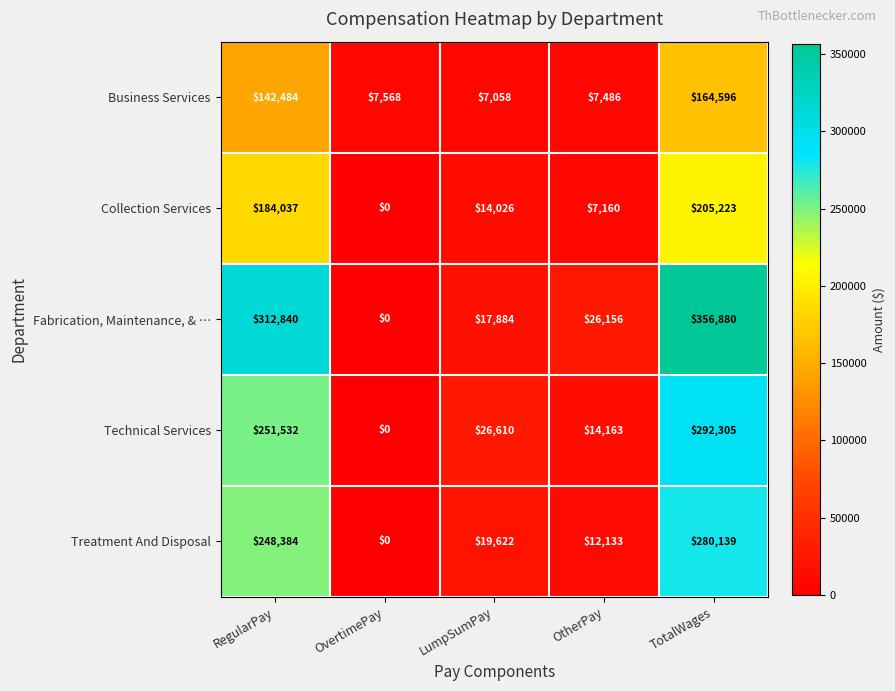

At which label does Collection Services first exceed 14026?

RegularPay